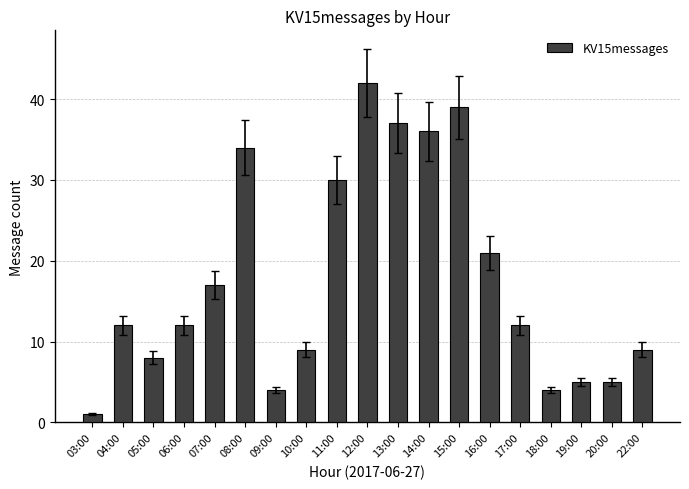

Are the bars grouped side by side (vs. stacked)?

No